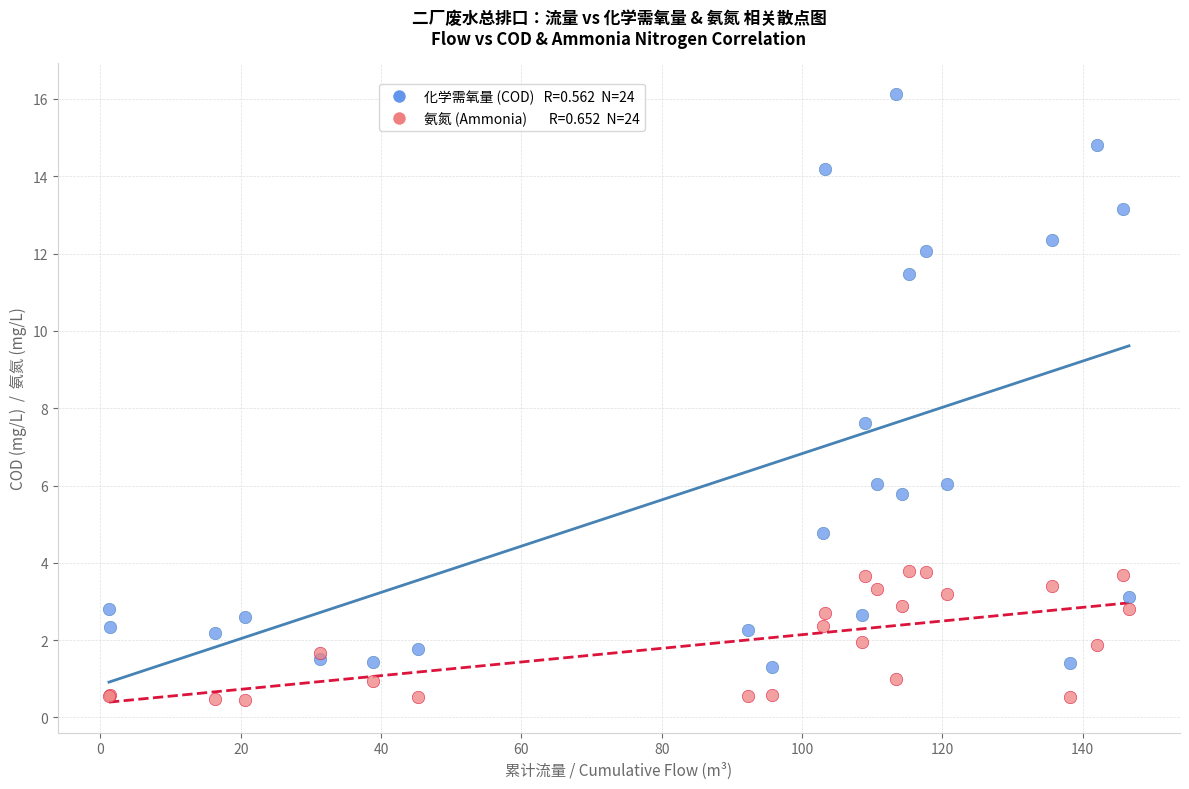

Across all series, what Y value is closest to 8?

7.6